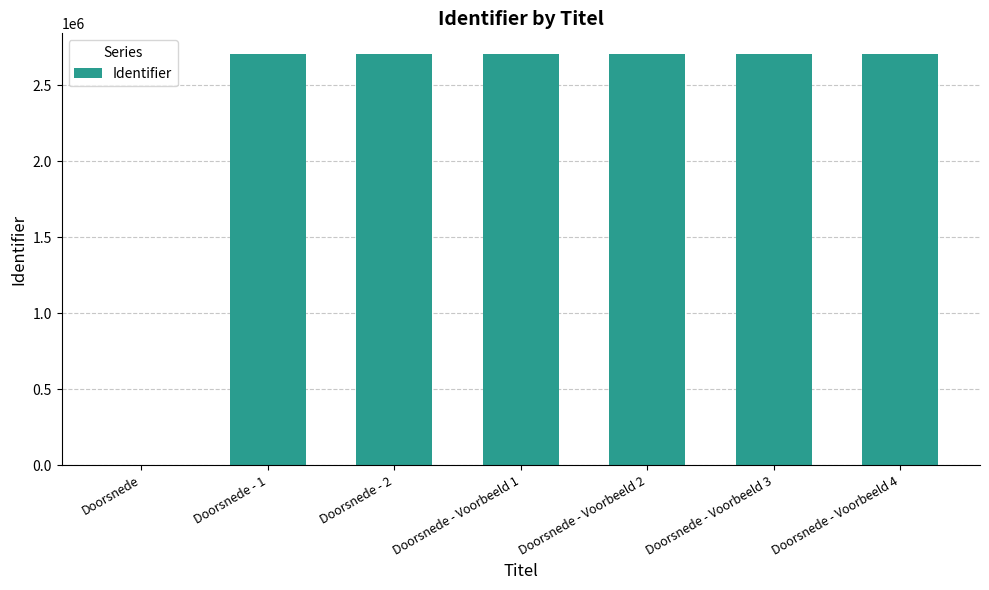

What is the change in value from Doorsnede - 2 to Doorsnede - Voorbeeld 4?

+23